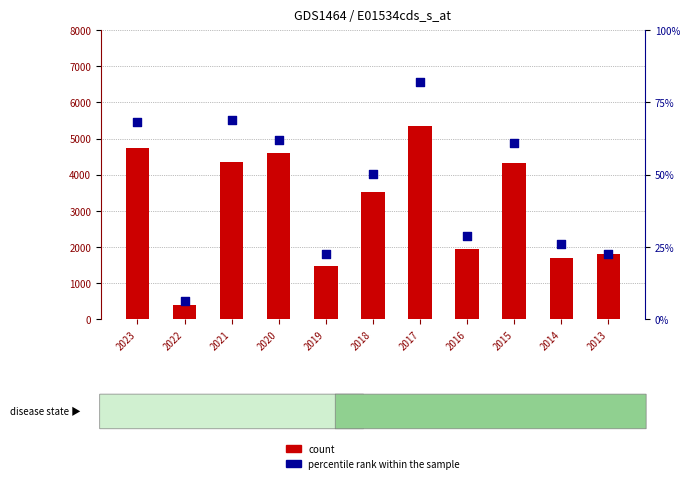

Which series has the largest total across all categories?

count